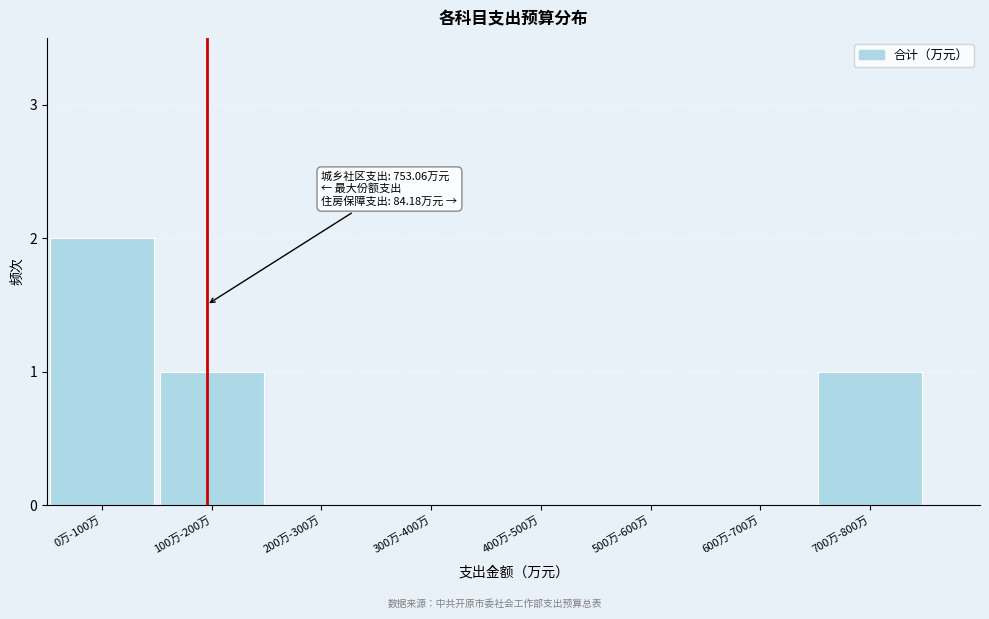

Reading right to left, list all the values displayed in this chart.

700万-800万=1	600万-700万=0	500万-600万=0	400万-500万=0	300万-400万=0	200万-300万=0	100万-200万=1	0万-100万=2